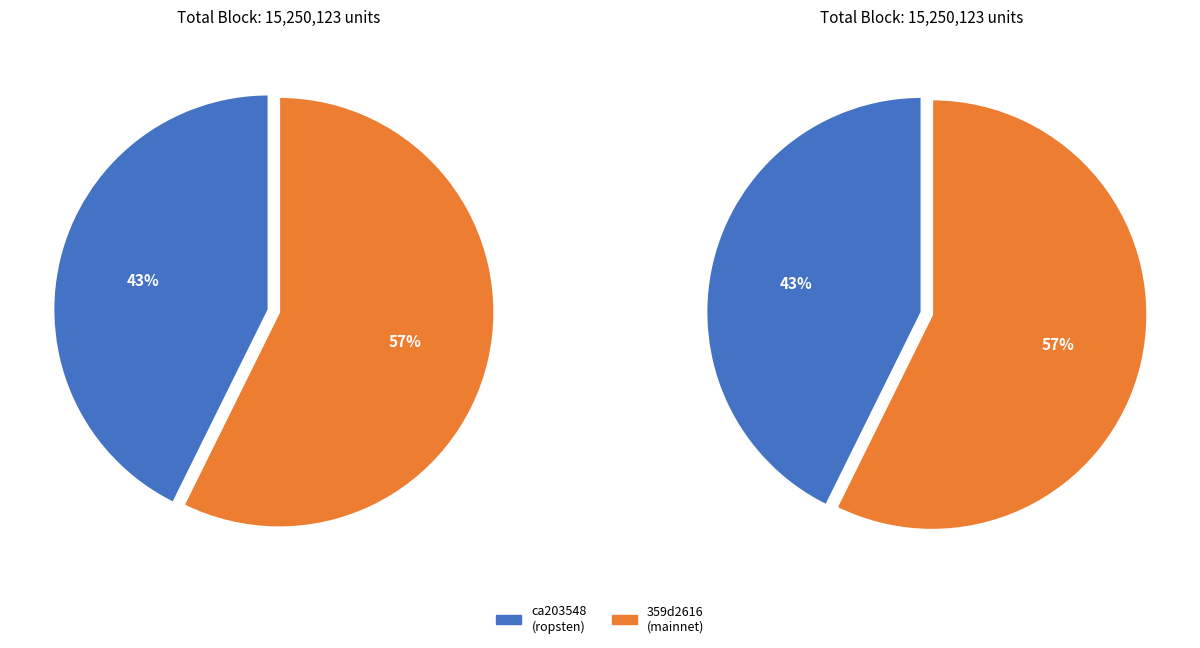

The ca203548-e873-11e9-8dd1-d60cfe4a1df9 slice represents 43% of the pie. True or false?

True